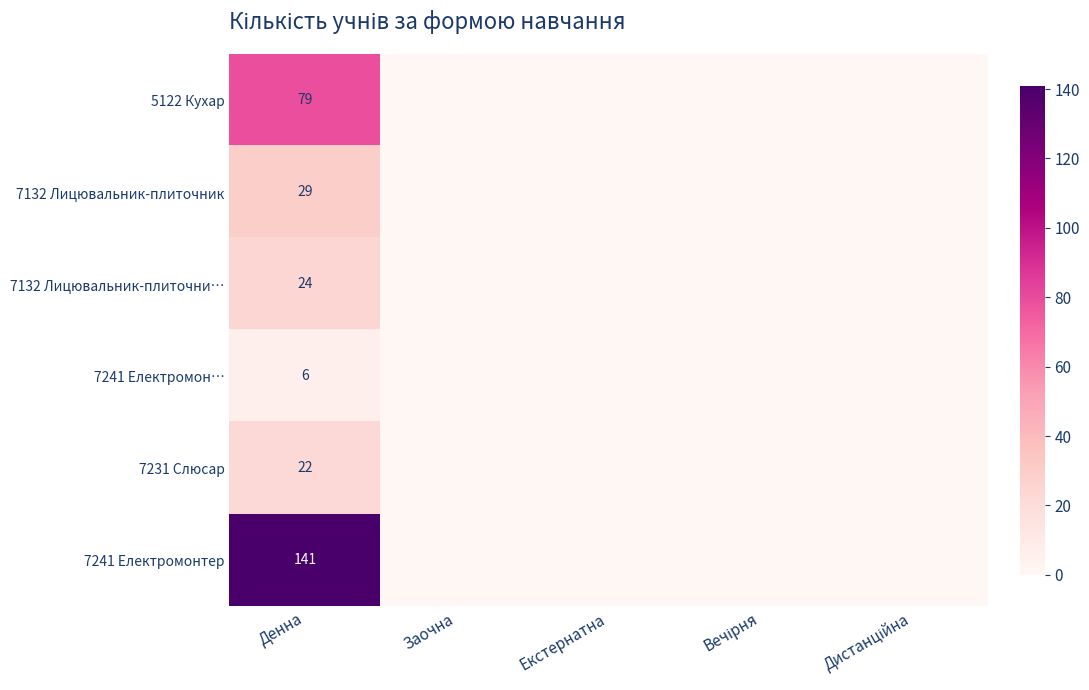

What is the maximum value shown in the chart?

141